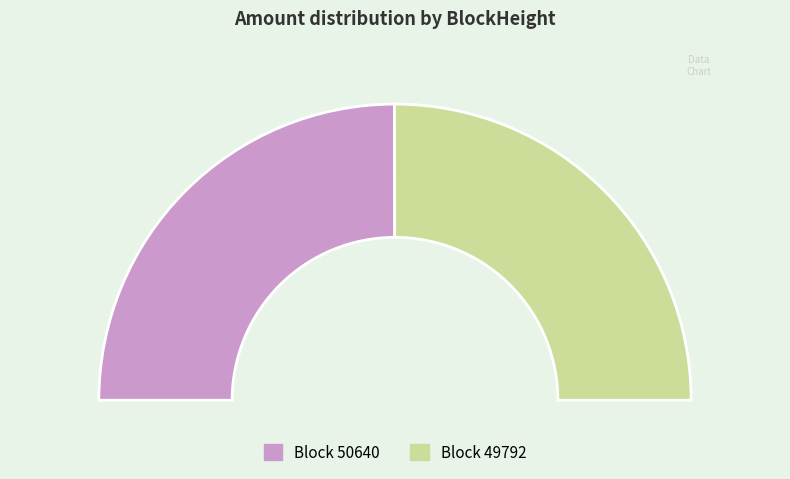

Is it true that 49792 is 92% of the pie?

False